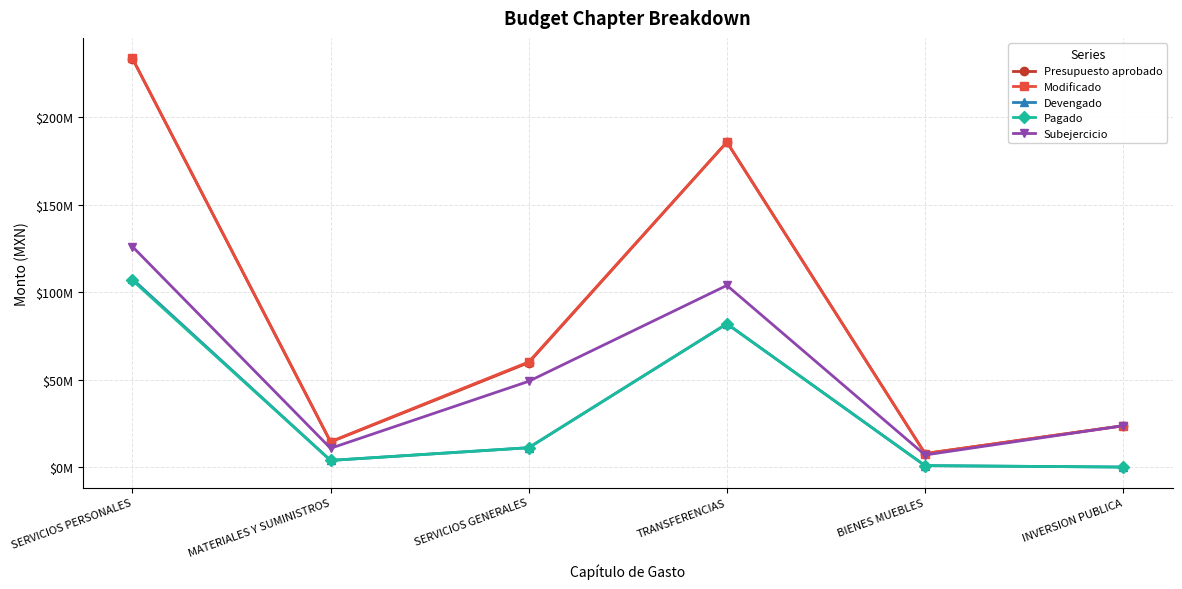

At which category is the sum across all series the highest?

SERVICIOS PERSONALES